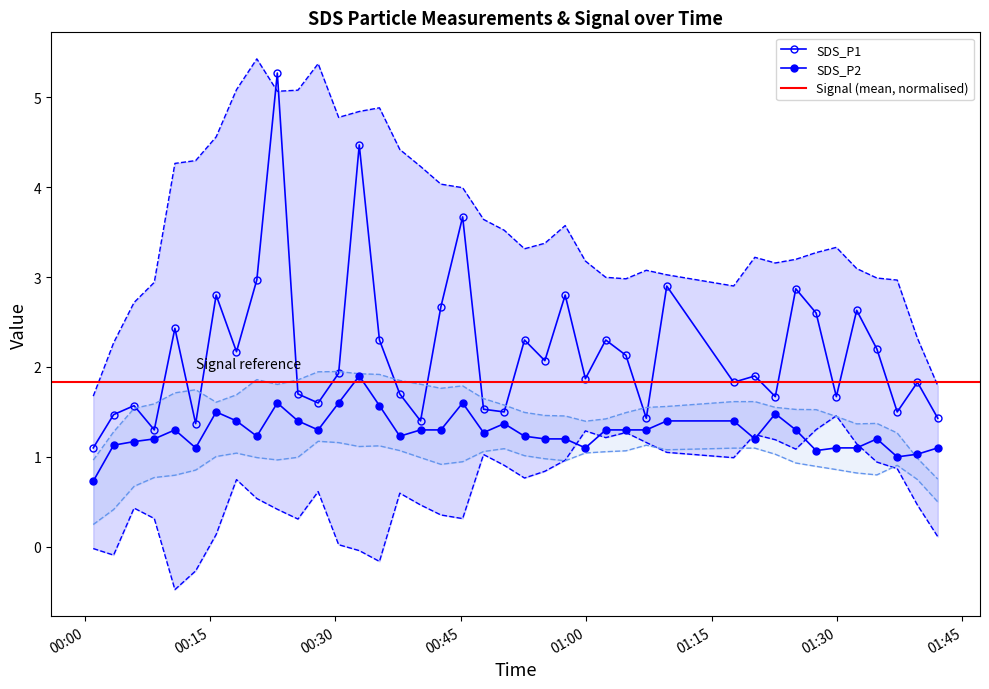

How many interior local valleys does the SDS_P1 series have?

13